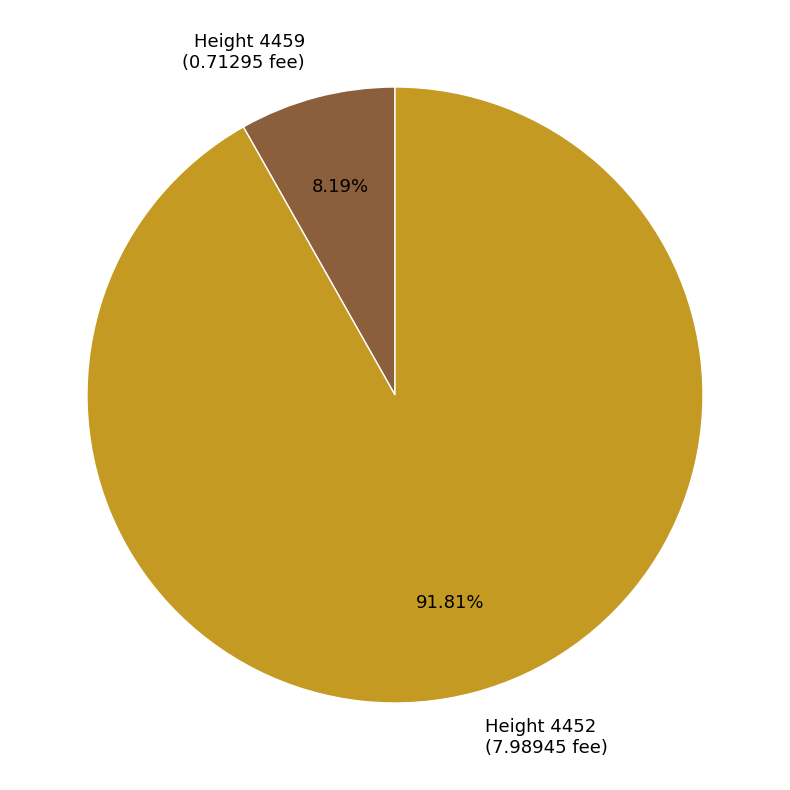

Which category has the biggest portion of the pie?

Height 4452 (7.98945 fee)